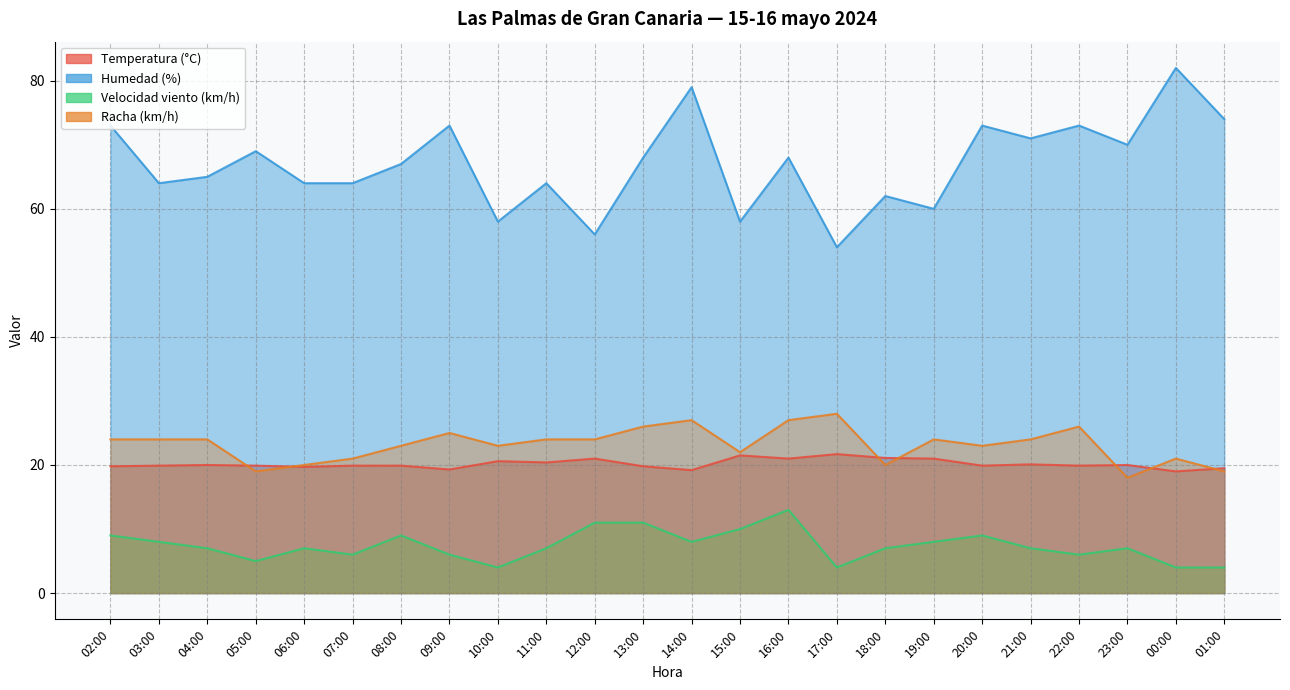

What position from the right is 11:00?

15